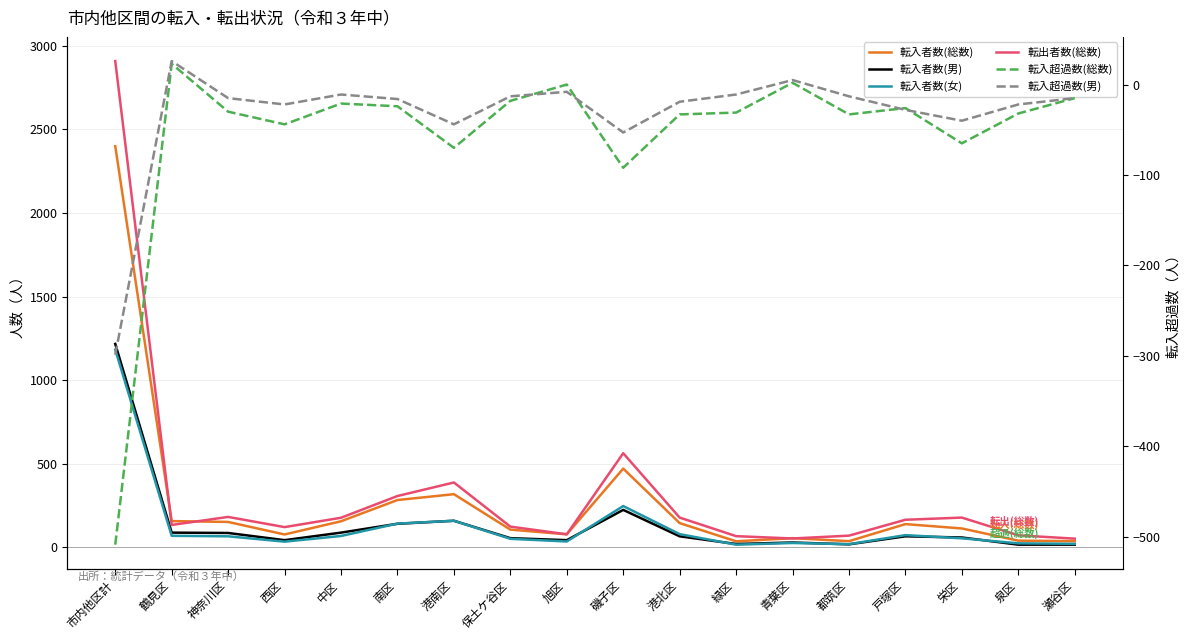

True or false: 転入超過数(総数) has more than 2 points higher than both neighbors.

True